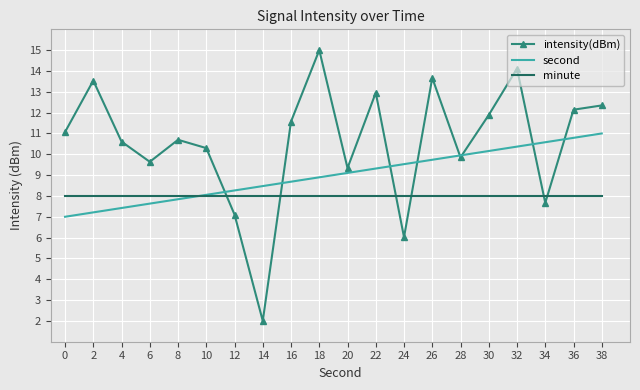

Between which two adjacent categories do second and intensity(dBm) first intersect?

10 and 12